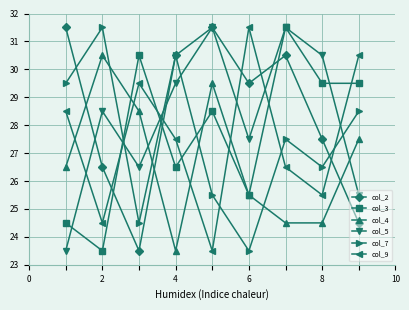

What is the smallest value displayed?

23.5